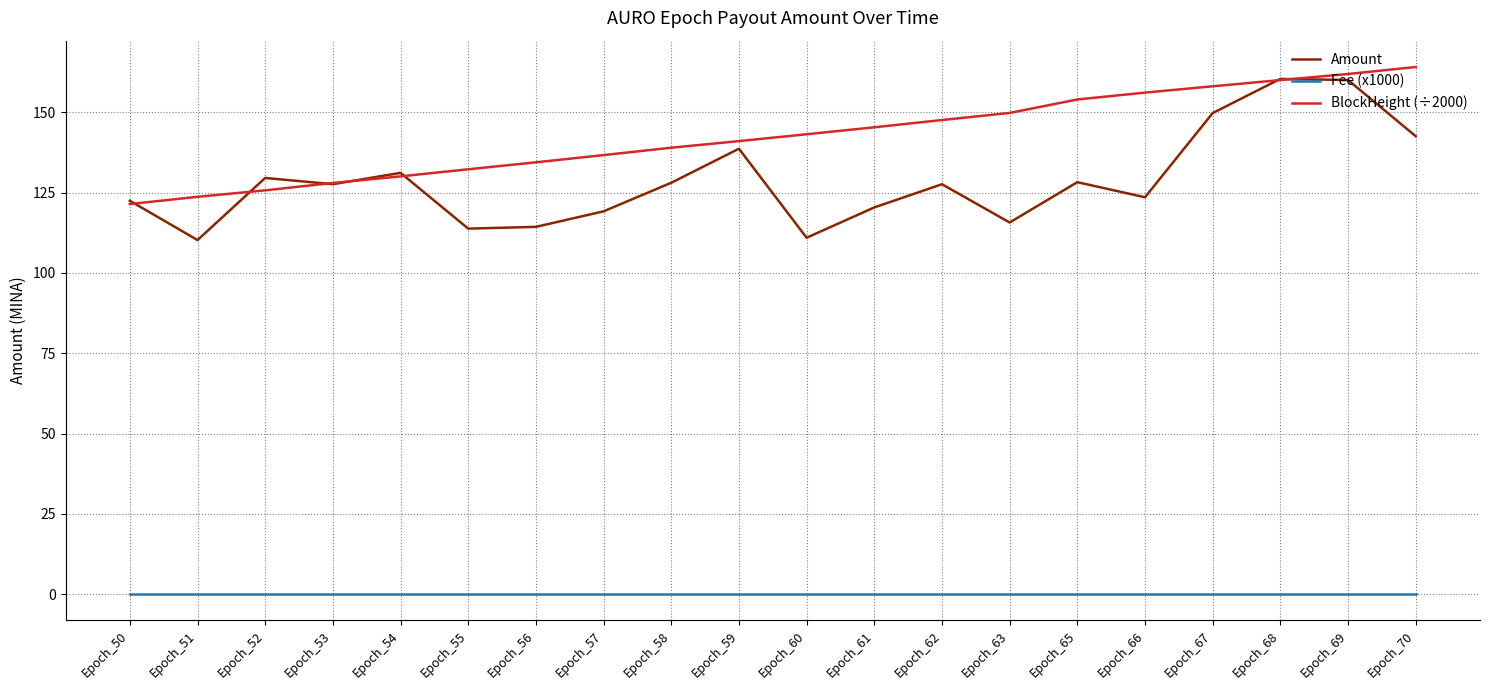

Which category has the highest value across all series?

Epoch_70